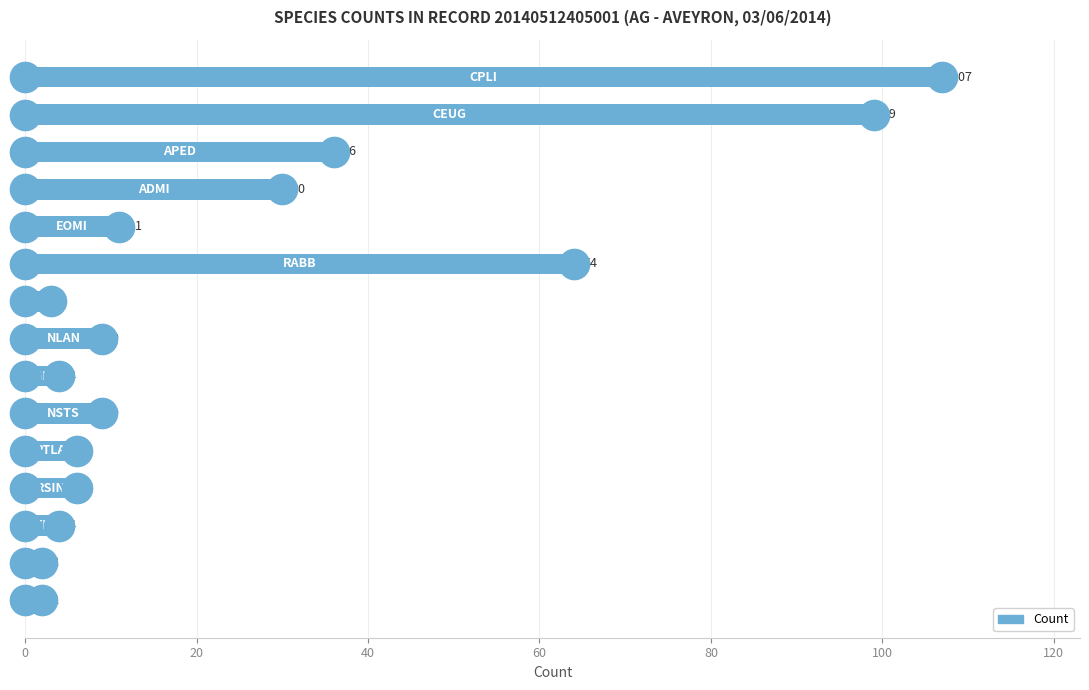

What is the difference between the maximum and minimum values?

105